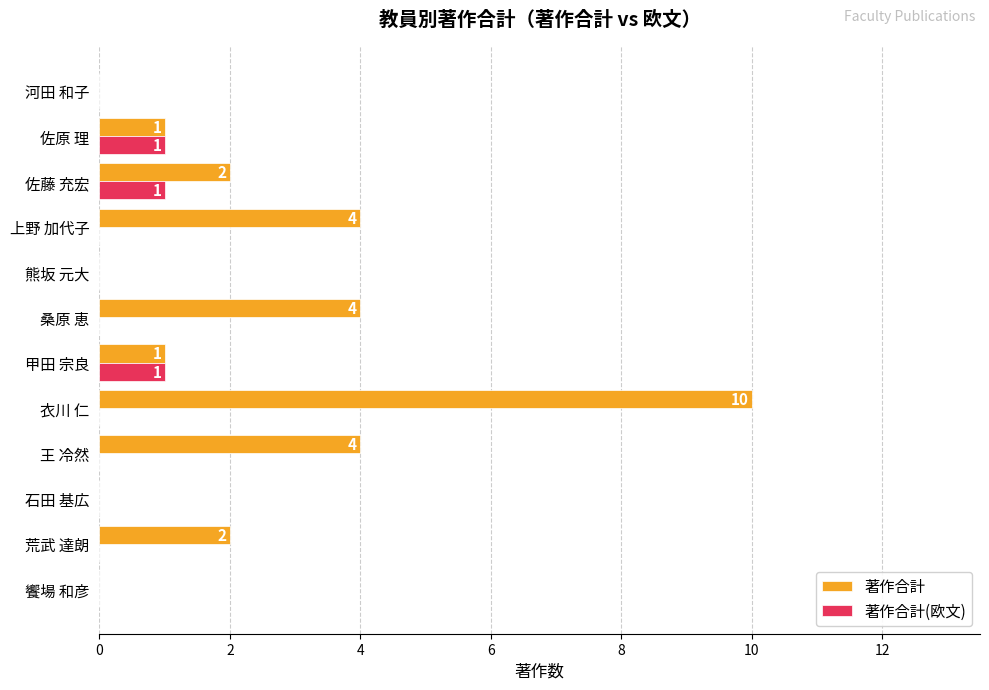

At which label does 著作合計 reach its peak?

衣川 仁